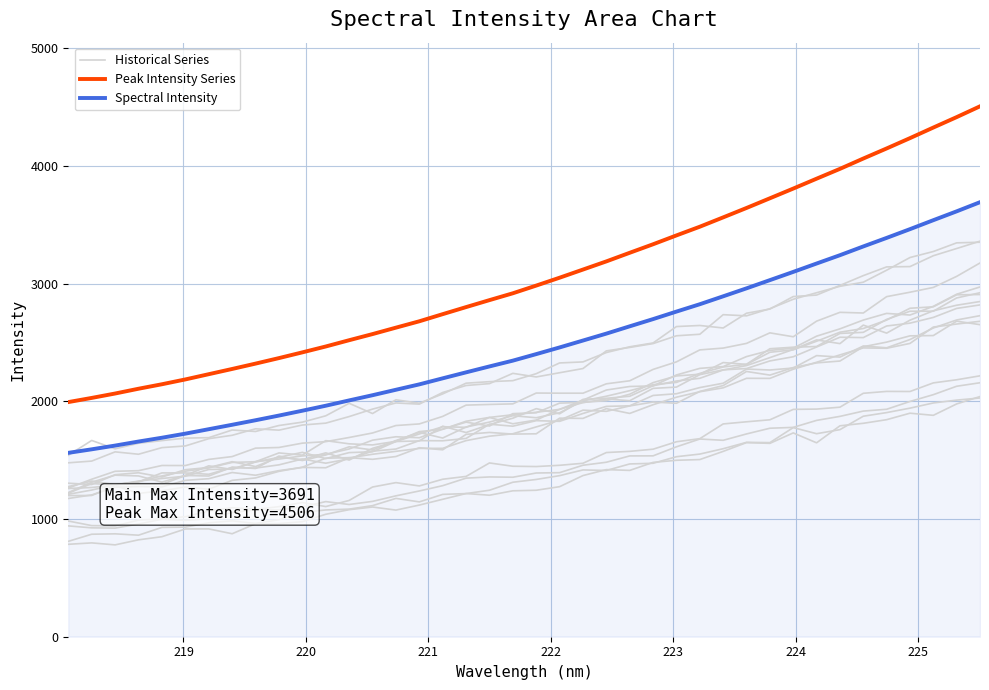

True or false: Peak Intensity Series and Spectral Intensity intersect in this chart.

False